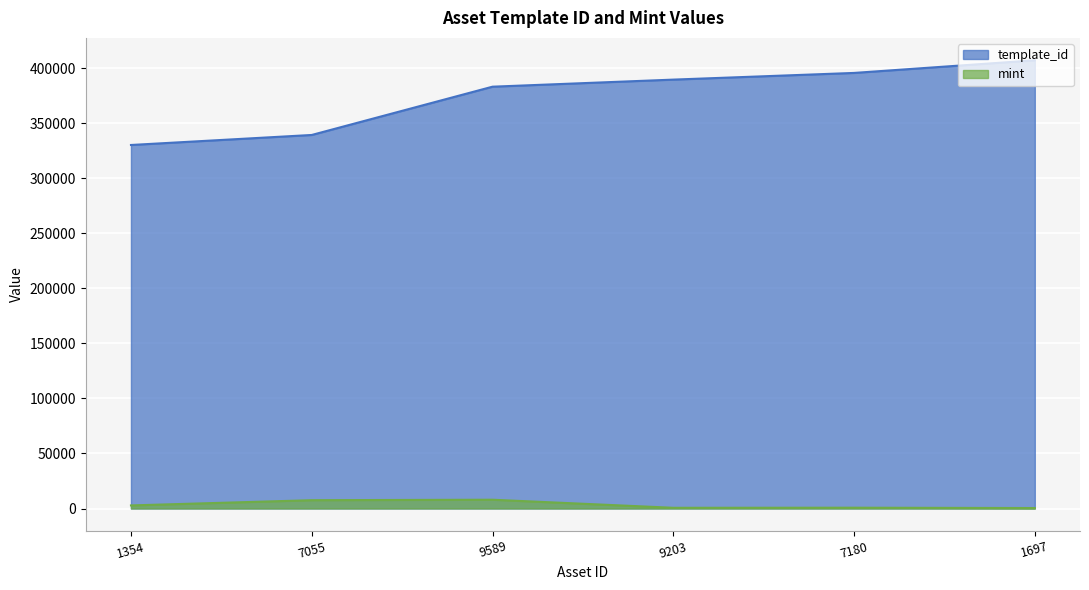

Which series has the largest range (max minus min)?

template_id